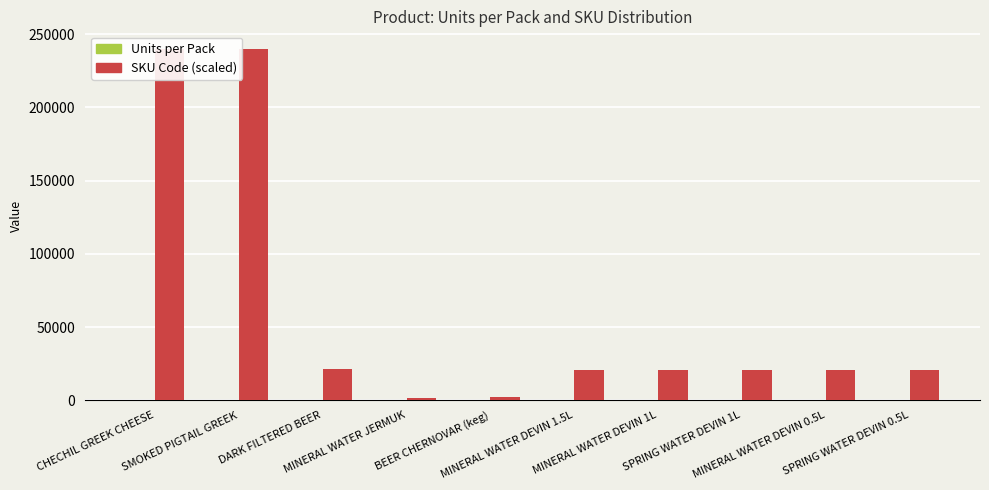

Which series has the largest range (max minus min)?

SKU Code (scaled)